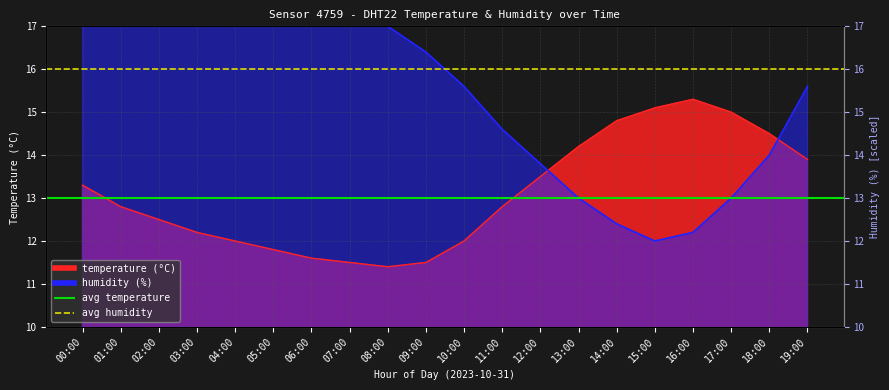

What is the lowest value of the humidity series?

12.0